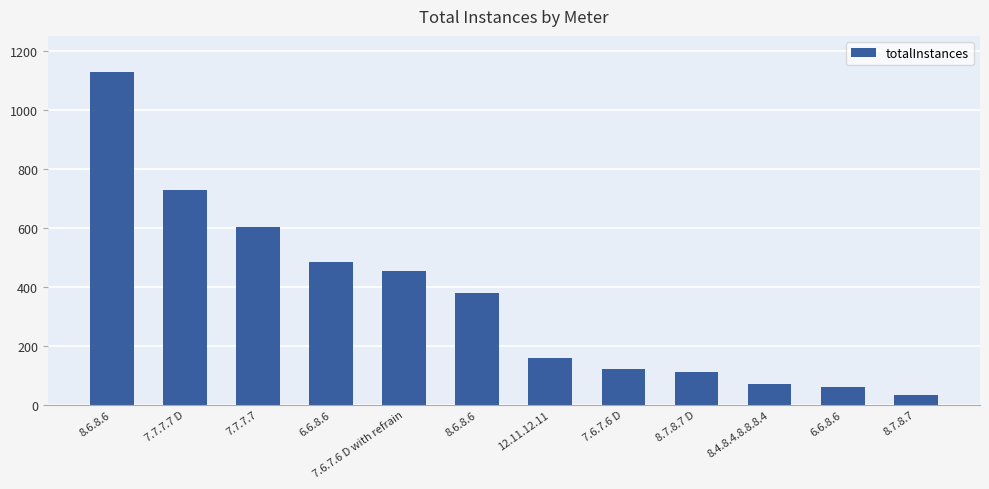

What is the ratio of the value at 6.6.8.6 to the value at 8.4.8.4.8.8.8.4?

6.9